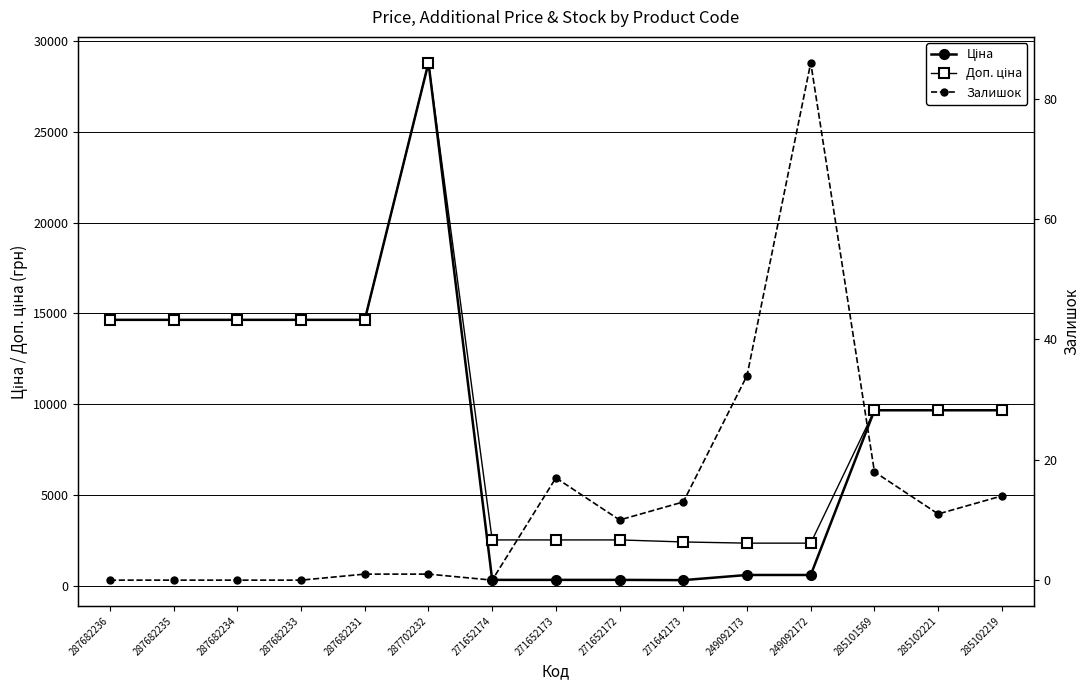

Which series has the largest total across all categories?

Доп. ціна